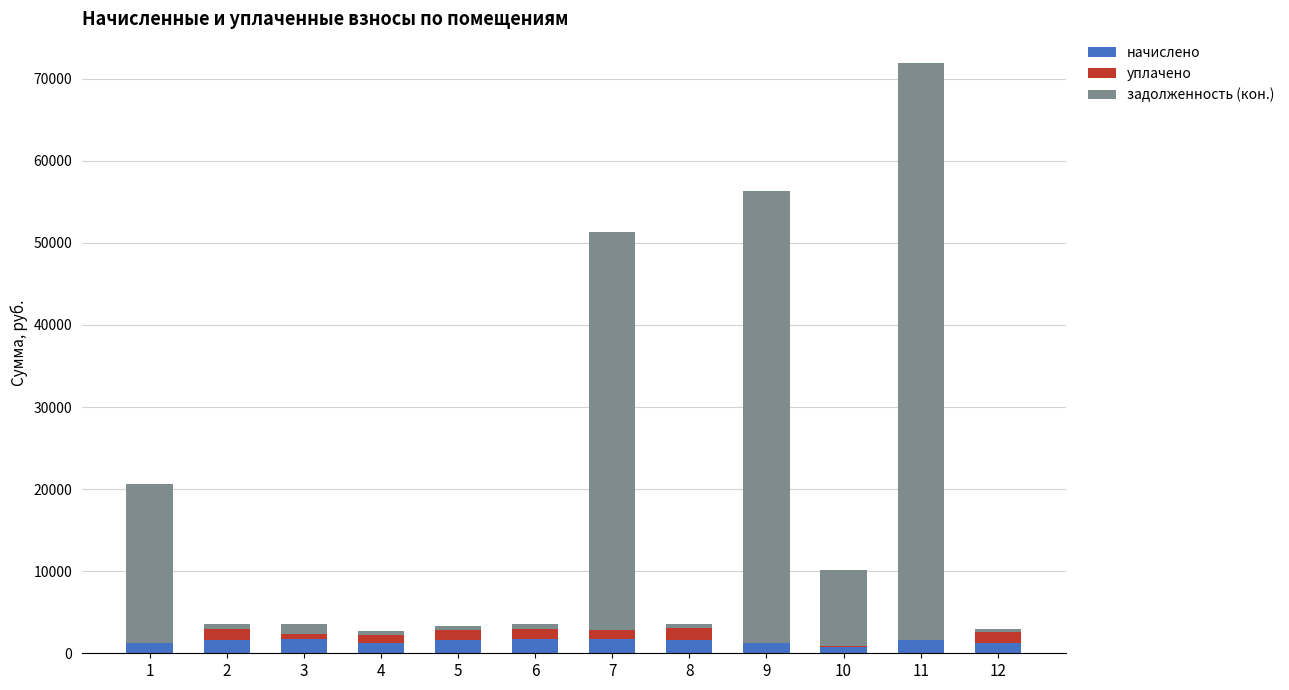

At which category is the sum across all series the highest?

11